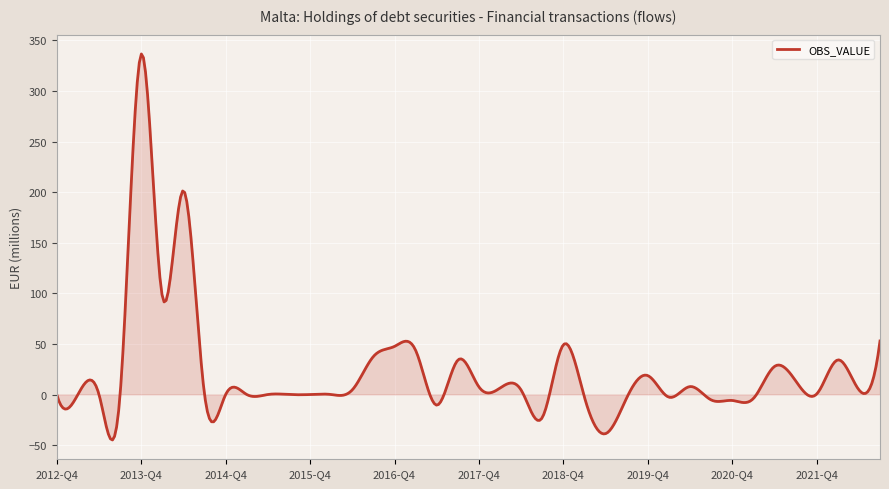

What is the smallest value displayed?

-44.9